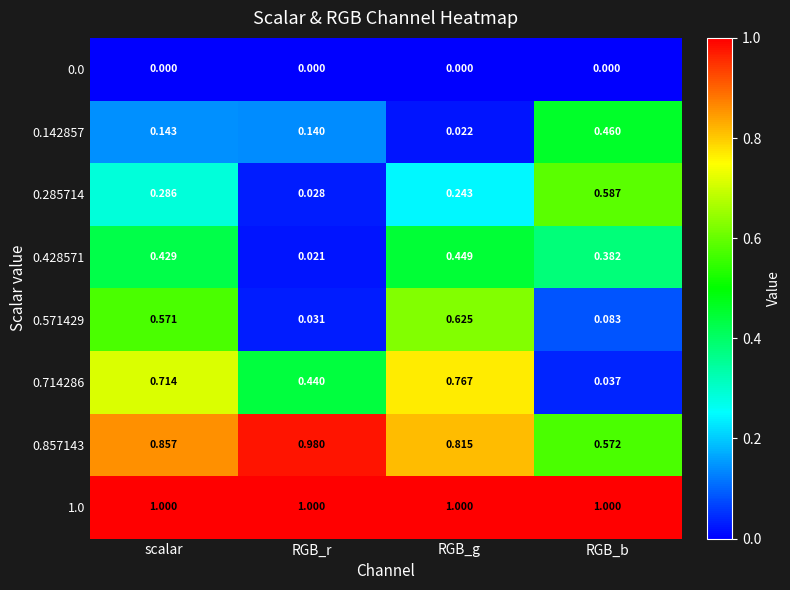

At which category is the sum across all series the highest?

scalar